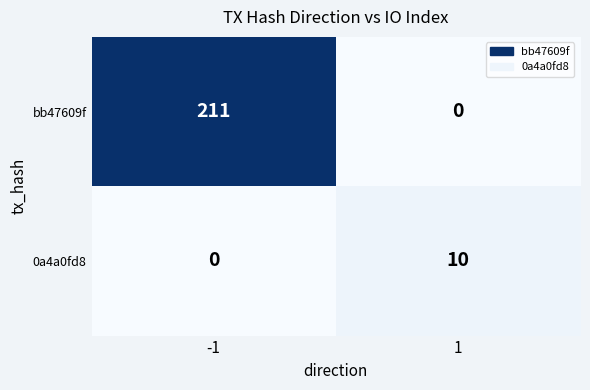

Is the value of 0a4a0fd8 at 1 greater than the value of bb47609f at 1?

Yes